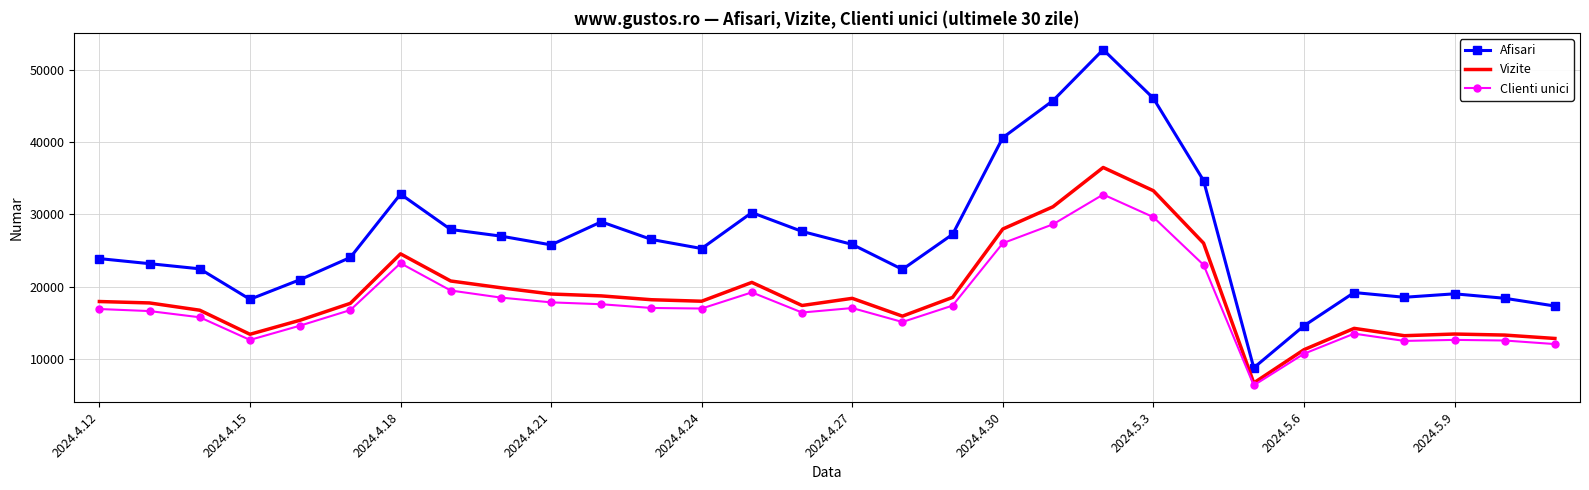

True or false: Afisari has more than 1 interior local peaks.

True